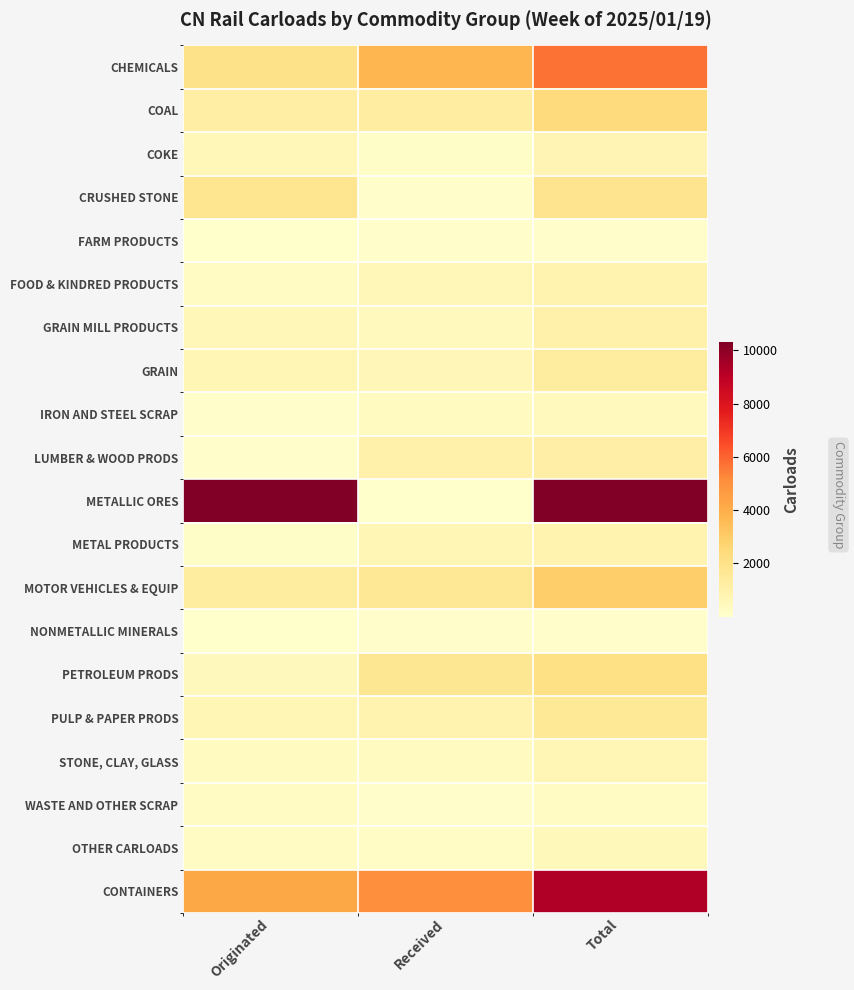

Which series has the largest range (max minus min)?

METALLIC ORES